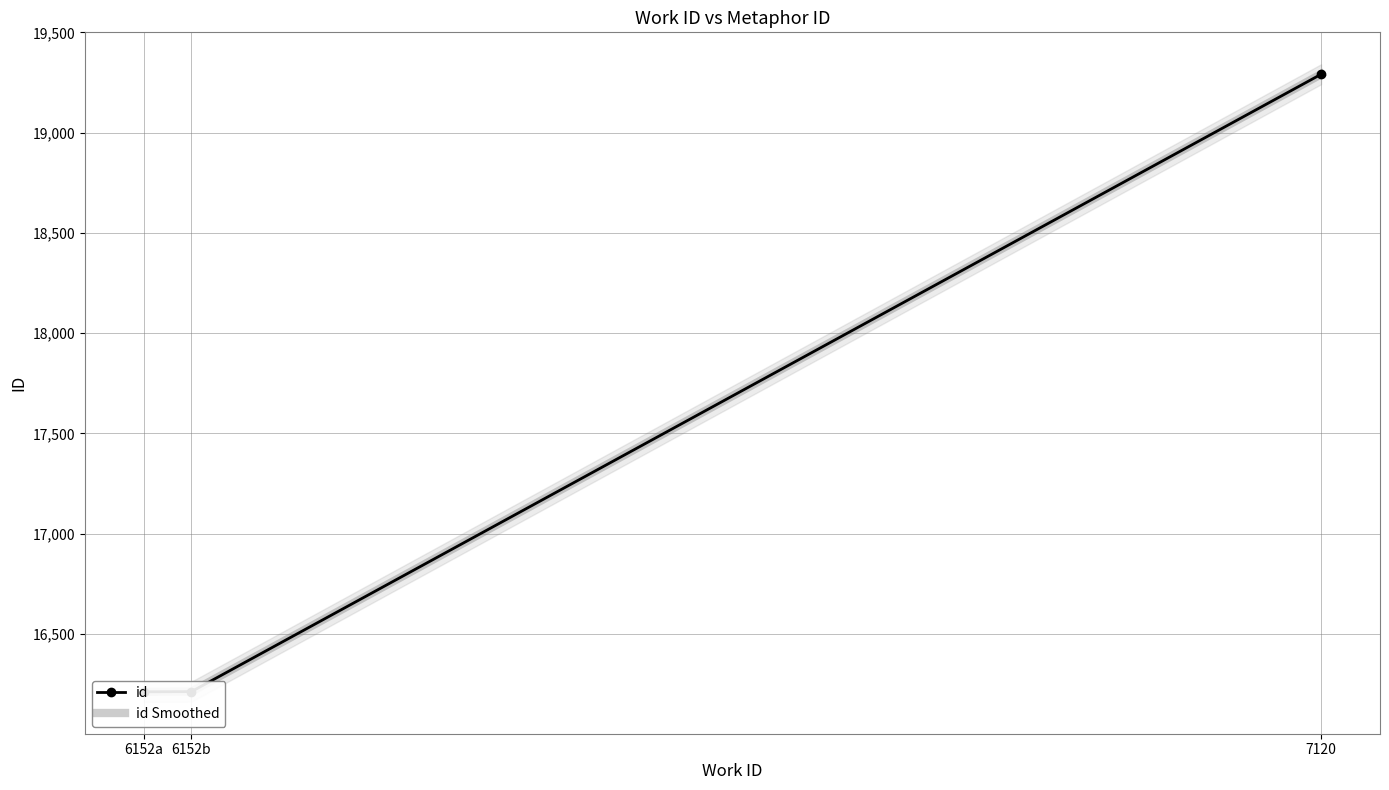

Reading right to left, extract all data points from this chart.

id: 19291	16212	16211
id Smoothed: 19291	16212	16211